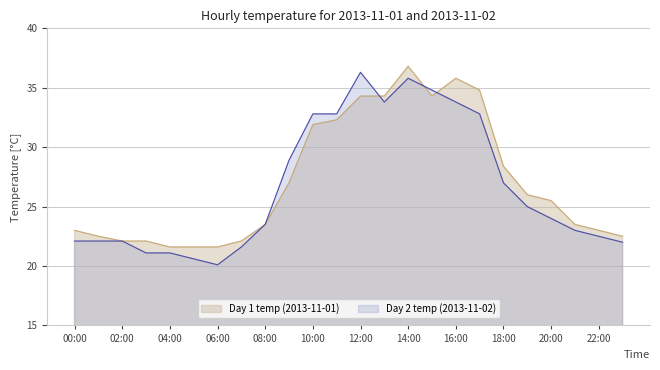

True or false: Daily Max Temp has a value of 34.8 at 15:00.

True